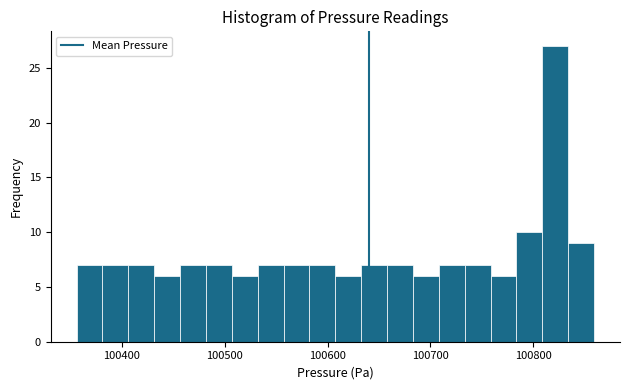

Around what value on the x-axis is the tallest bar? Give the approximate position of its centre, as read against the axis.

100820